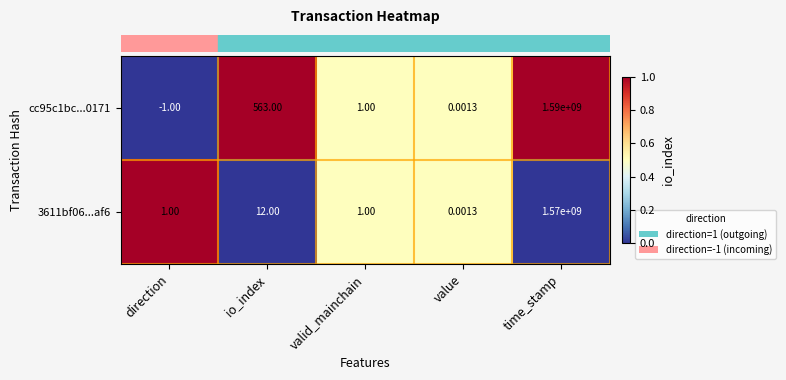

List the series in order of their peak value, lowest first.

3611bf06...af6, cc95c1bc...0171